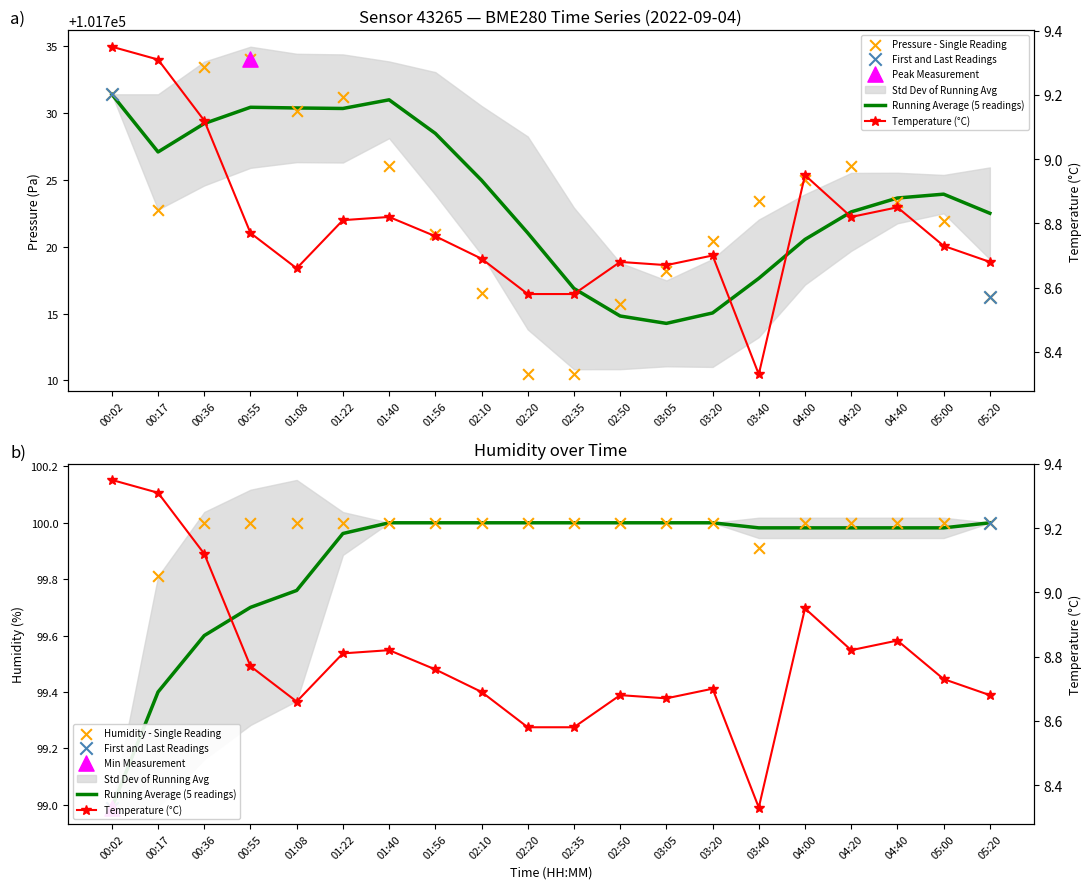

What is the total value across all series at 02:10?

101825.2